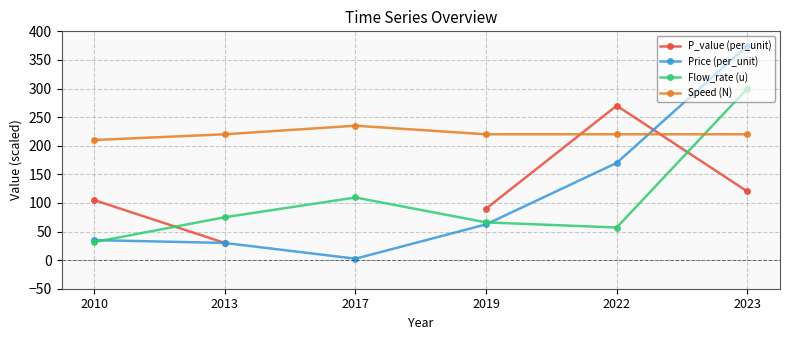

At how many categories does at least one series exceed 99?

6